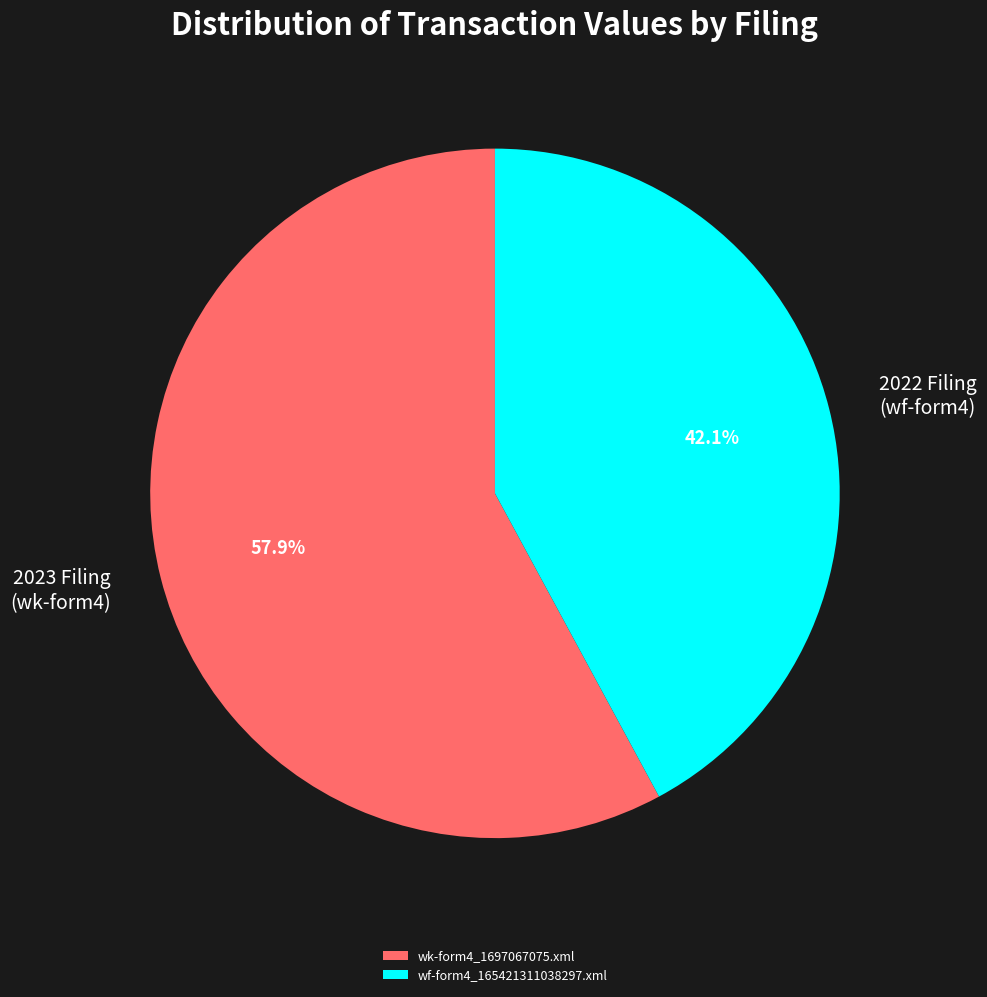

Approximately how many times larger is the value at wk-form4_1697067075.xml compared to wf-form4_165421311038297.xml?

1.4